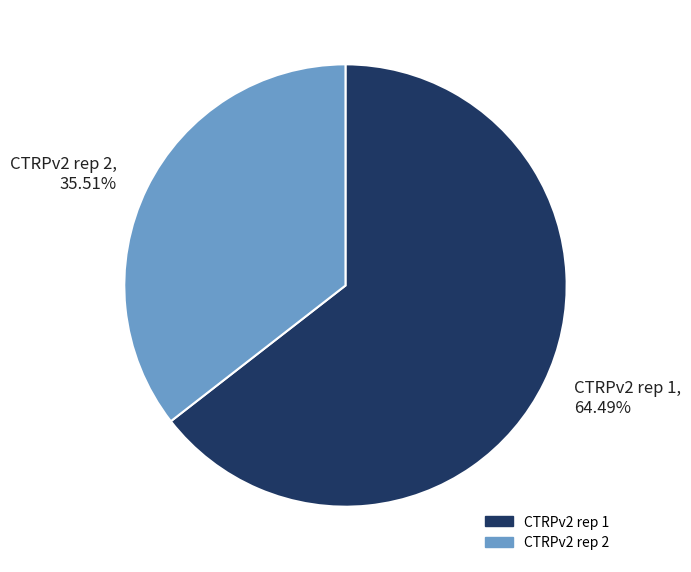

To the nearest percent, what portion does CTRPv2 rep 2 represent?

36%